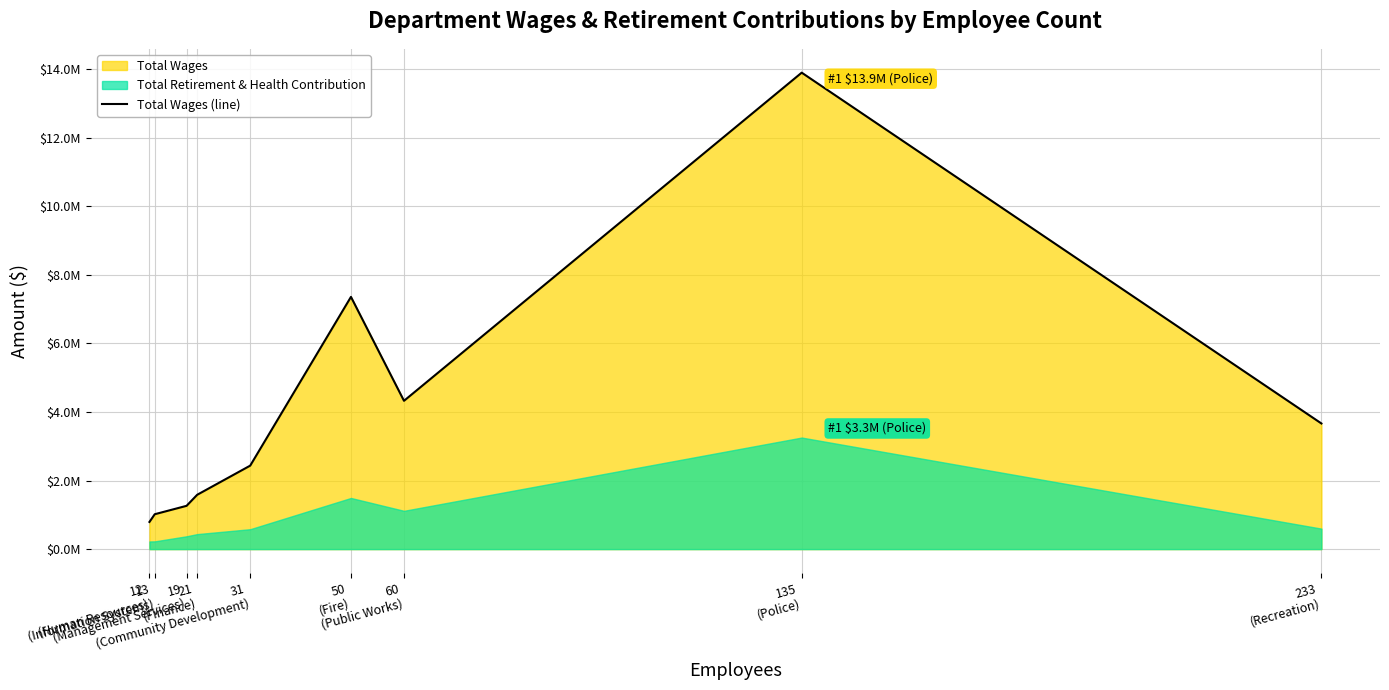

What is the label of the 8th point from the right?

13
(Information Systems)